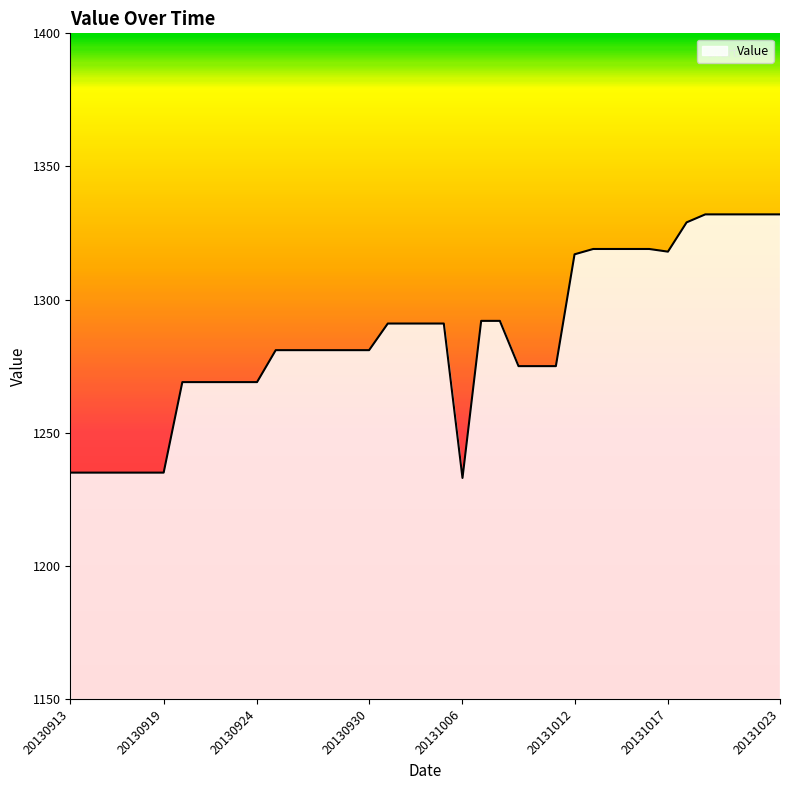

How many lines are shown in the chart?

1